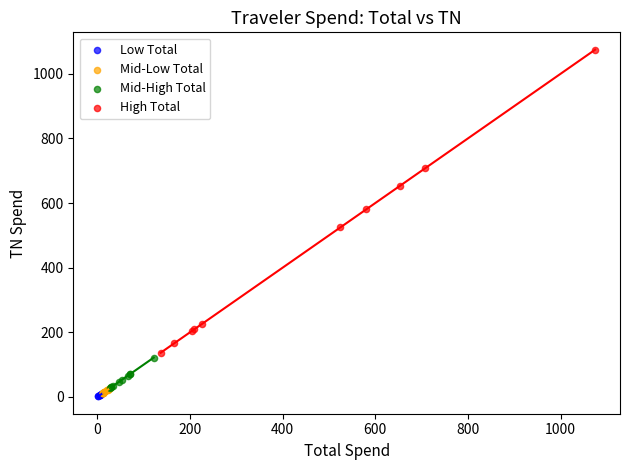

Which series reaches the maximum Y coordinate?

High Total